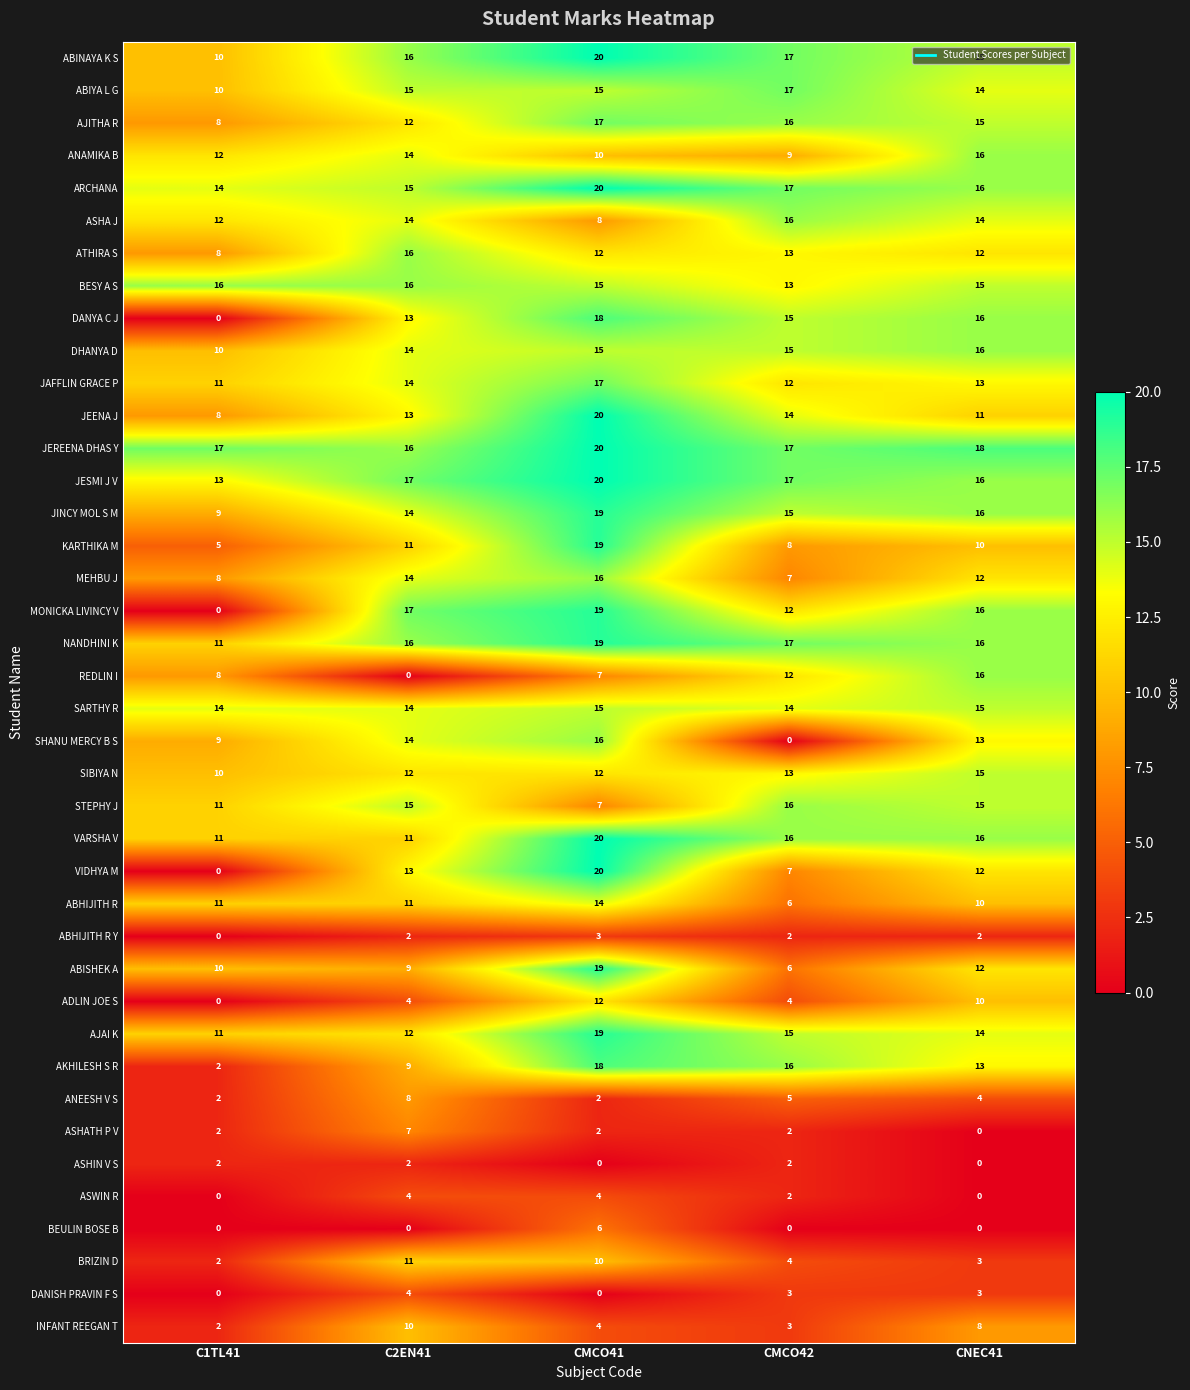

What is the sum of all BESY A S values?

75